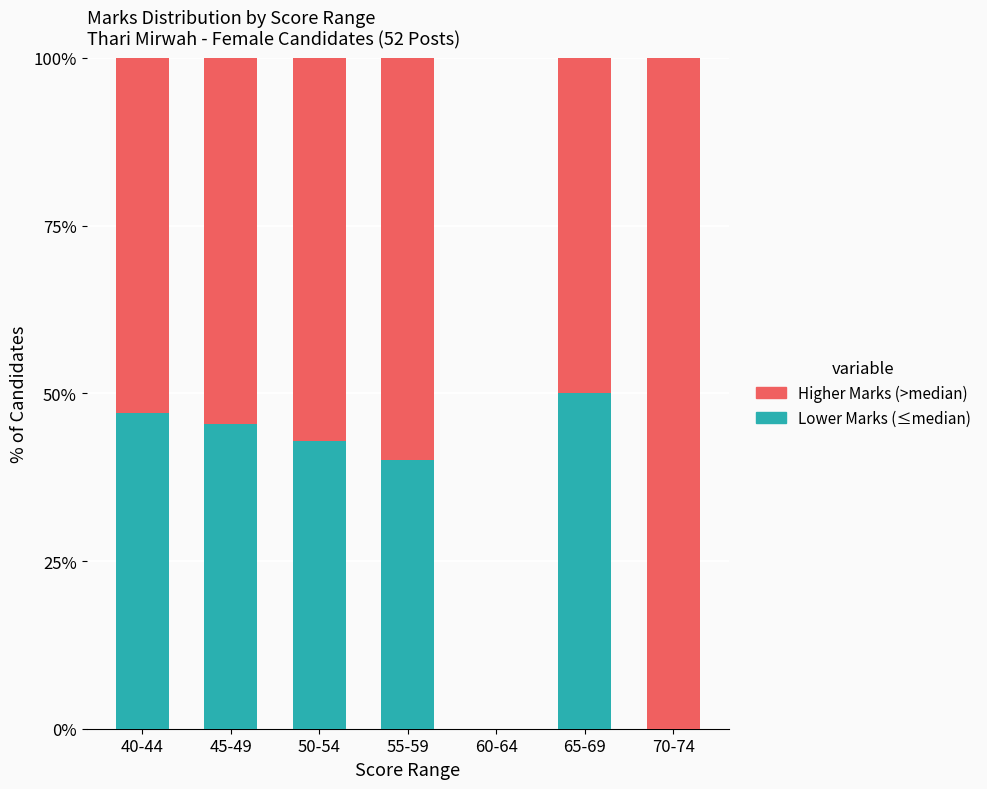

Reading right to left, what are the values for Lower Marks (≤median)?

70-74=0.0	65-69=50.0	60-64=0.0	55-59=40.0	50-54=42.9	45-49=45.5	40-44=47.1